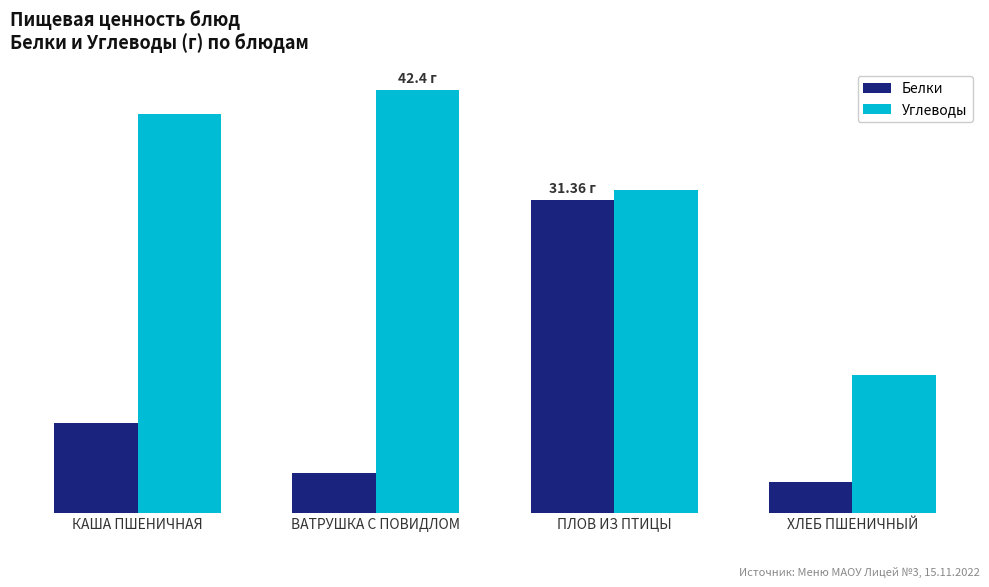

Rank the series by their maximum value, from lowest to highest.

Белки, Углеводы